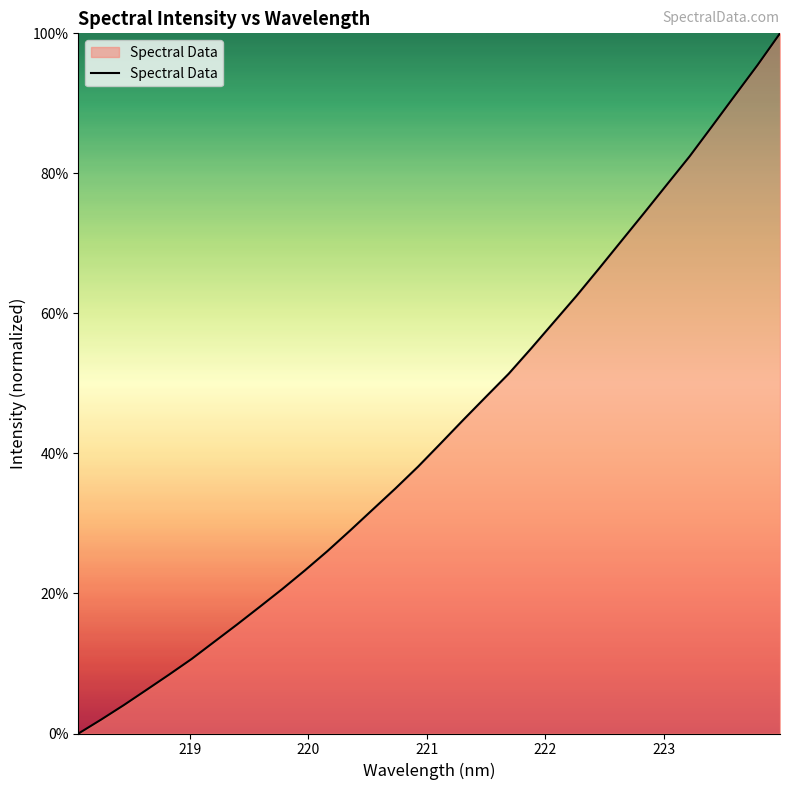

Does the chart display data point markers on the line(s)?

No